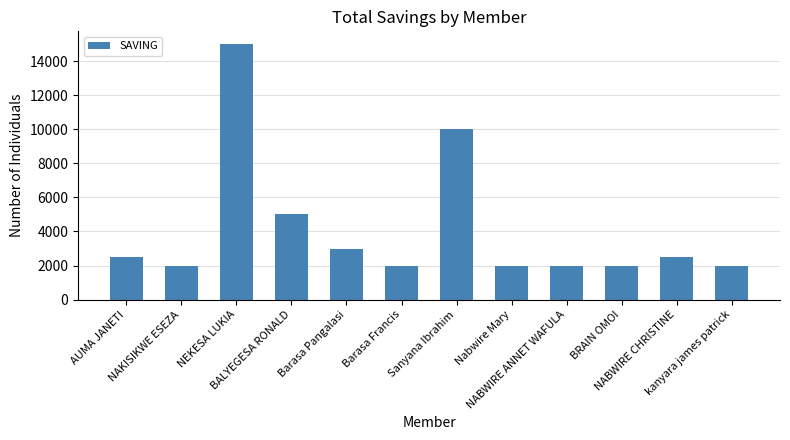

What is the label of the 1st bar from the right?

kanyara james patrick